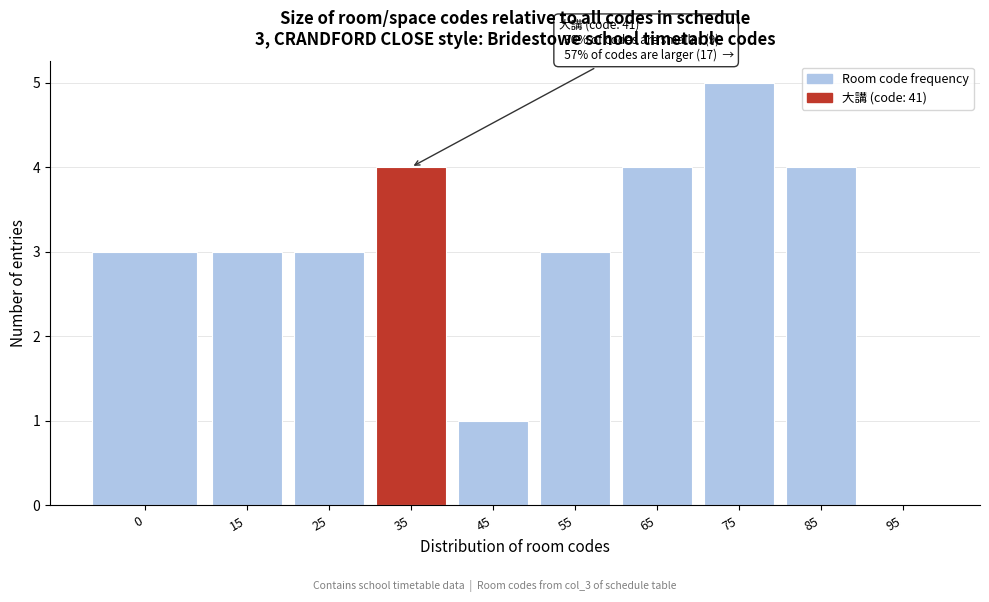

What is the sum of the values at 25 and 65?

7